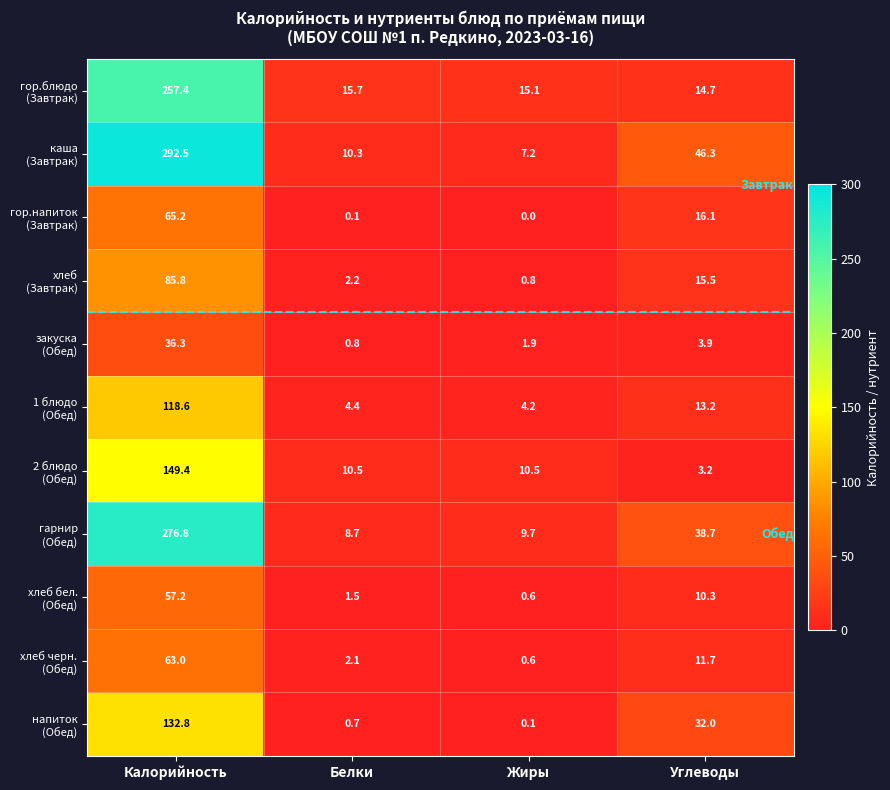

At which category does the chart reach its peak across all series?

Калорийность